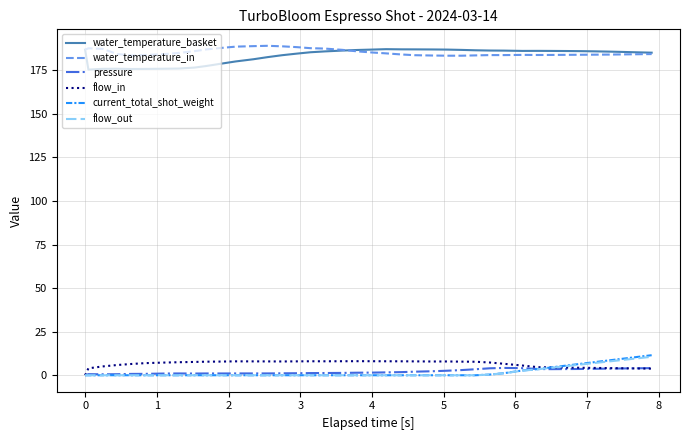

True or false: pressure and water_temperature_in cross at least once.

False